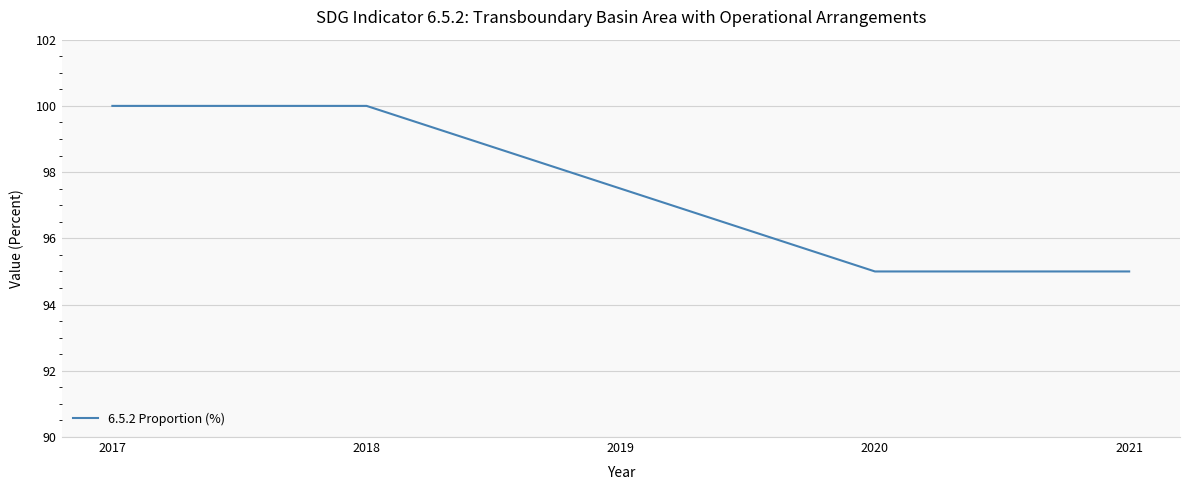

What is the sum of all values?

487.5